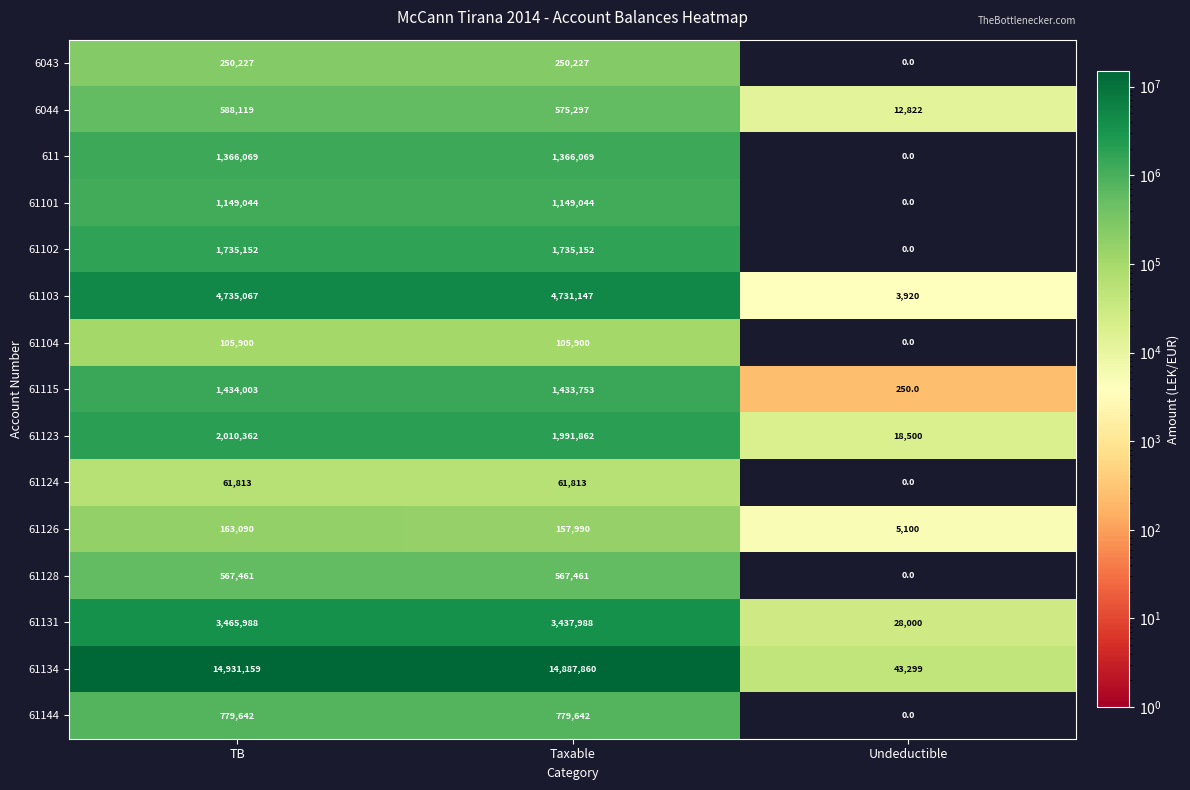

Which series changed the most between TB and Taxable?

61134